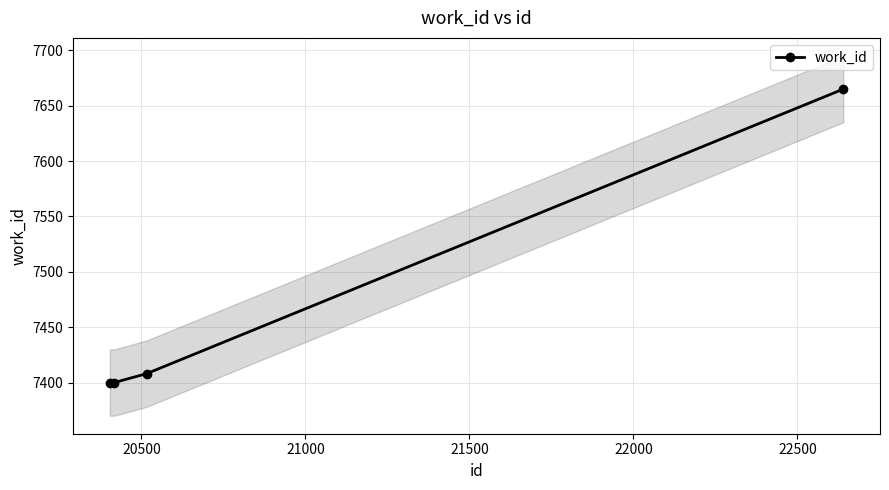

What is the value of the work_id point at the 3rd from the left?

7408